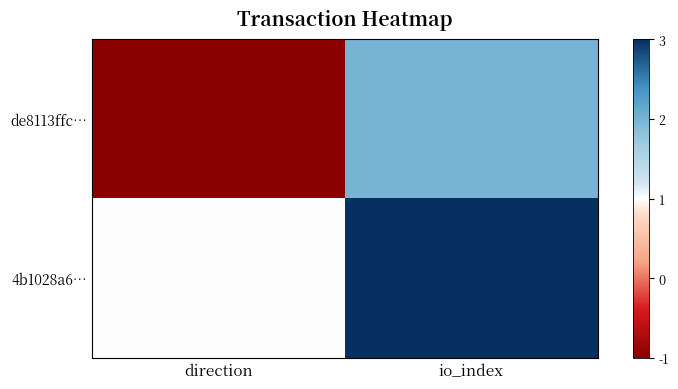

What is the greatest value displayed?

3